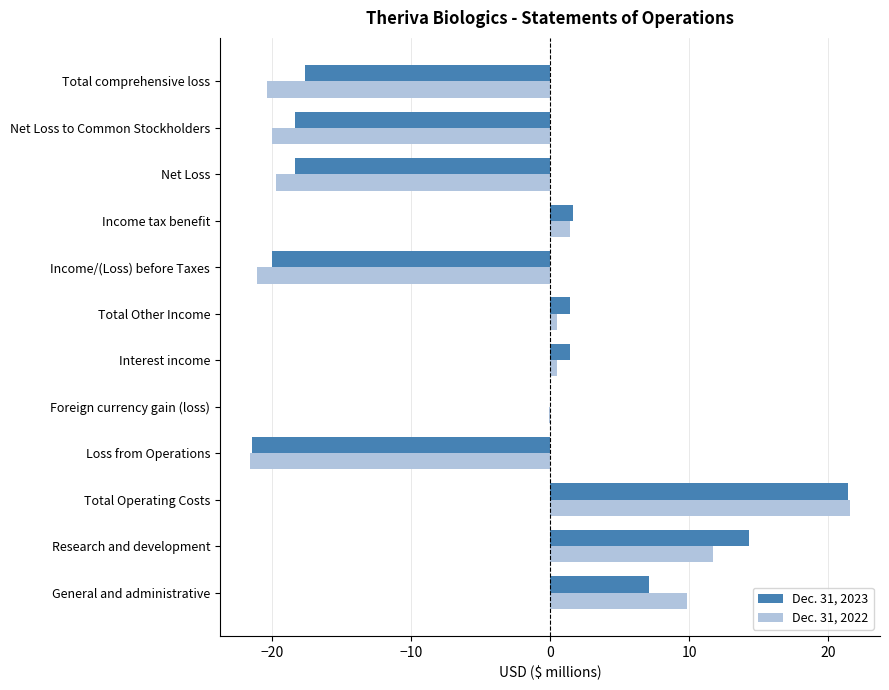

The Dec. 31, 2023 series shows -17.6 at Total comprehensive loss. True or false?

True